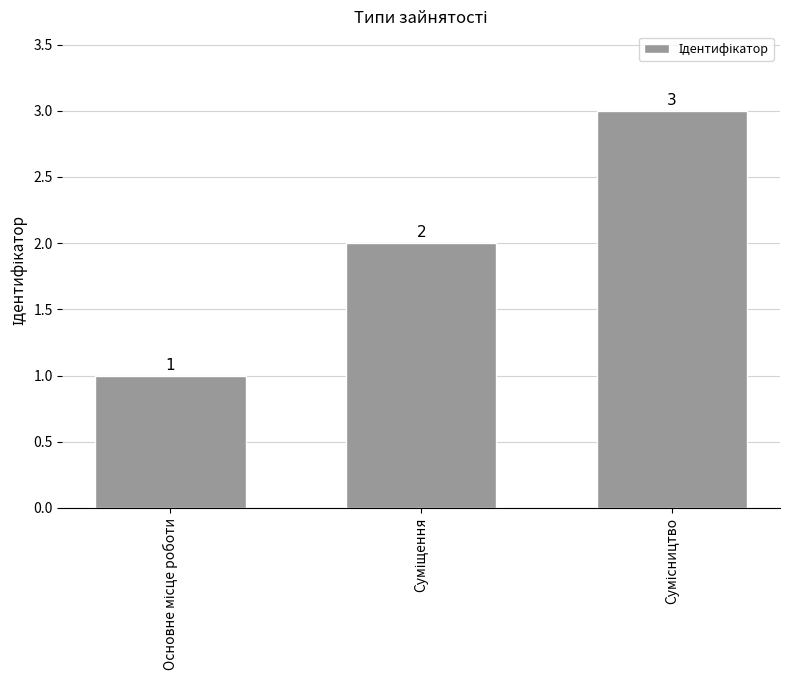

What is the sum of all values?

6